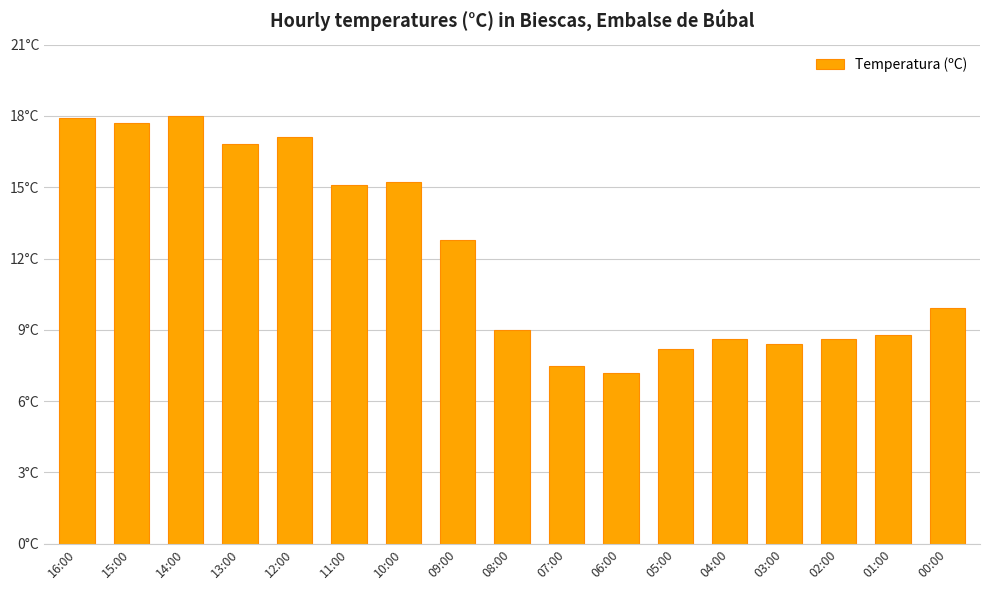

True or false: the data shows 8.4 at 03:00.

True